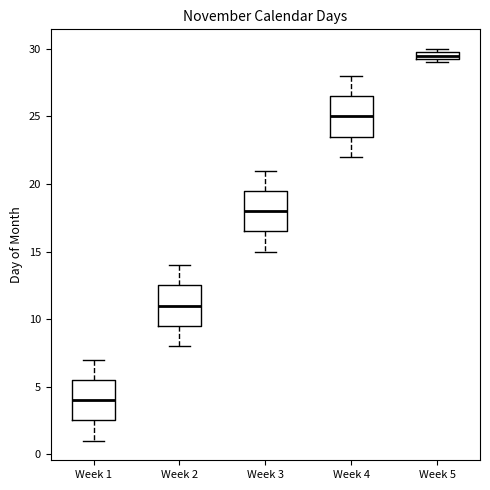

Which box's median line is the highest?

Week 5